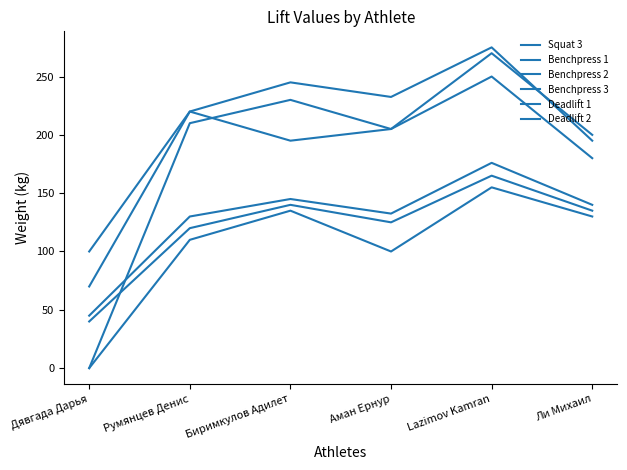

Reading left to right, transcribe all the data shown in this chart.

Squat 3: 70.0	220.0	195.0	205.0	270.0	200.0
Benchpress 1: 0.0	110.0	135.0	100.0	155.0	130.0
Benchpress 2: 40.0	120.0	140.0	125.0	165.0	135.0
Benchpress 3: 45.0	130.0	145.0	132.5	176.0	140.0
Deadlift 1: 0.0	210.0	230.0	205.0	250.0	180.0
Deadlift 2: 100.0	220.0	245.0	232.5	275.0	195.0